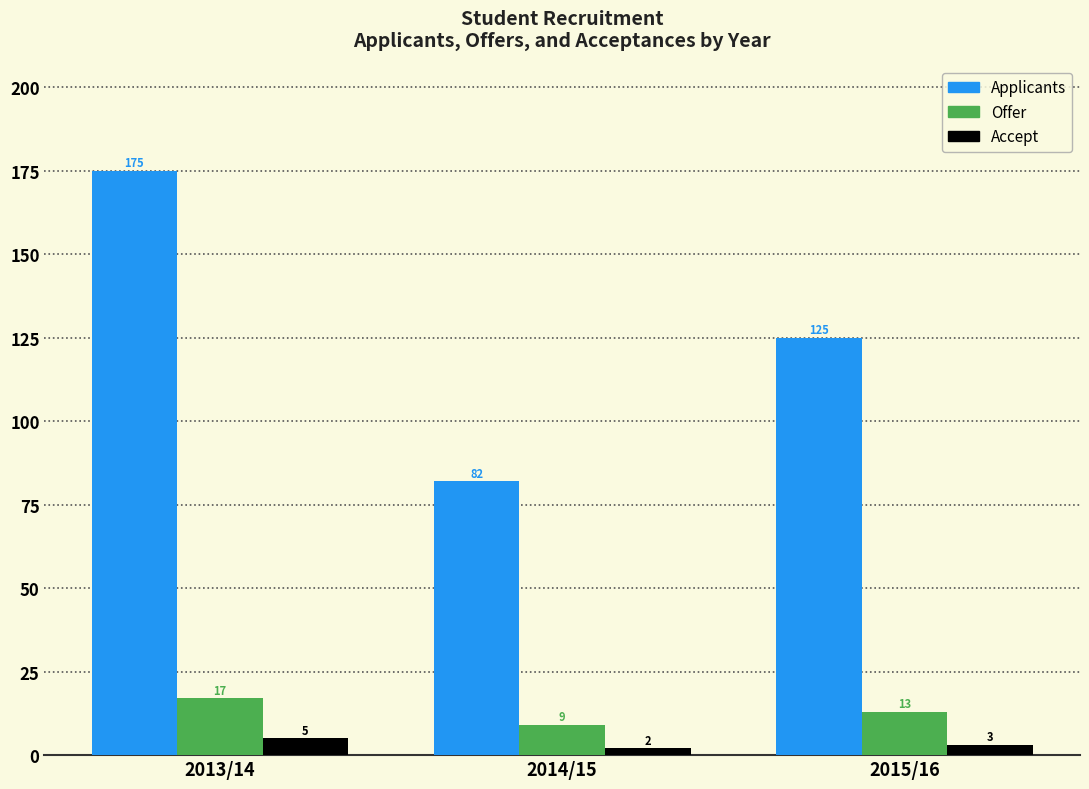

Reading left to right, list all the values displayed in this chart.

Applicants: 175	82	125
Offer: 17	9	13
Accept: 5	2	3